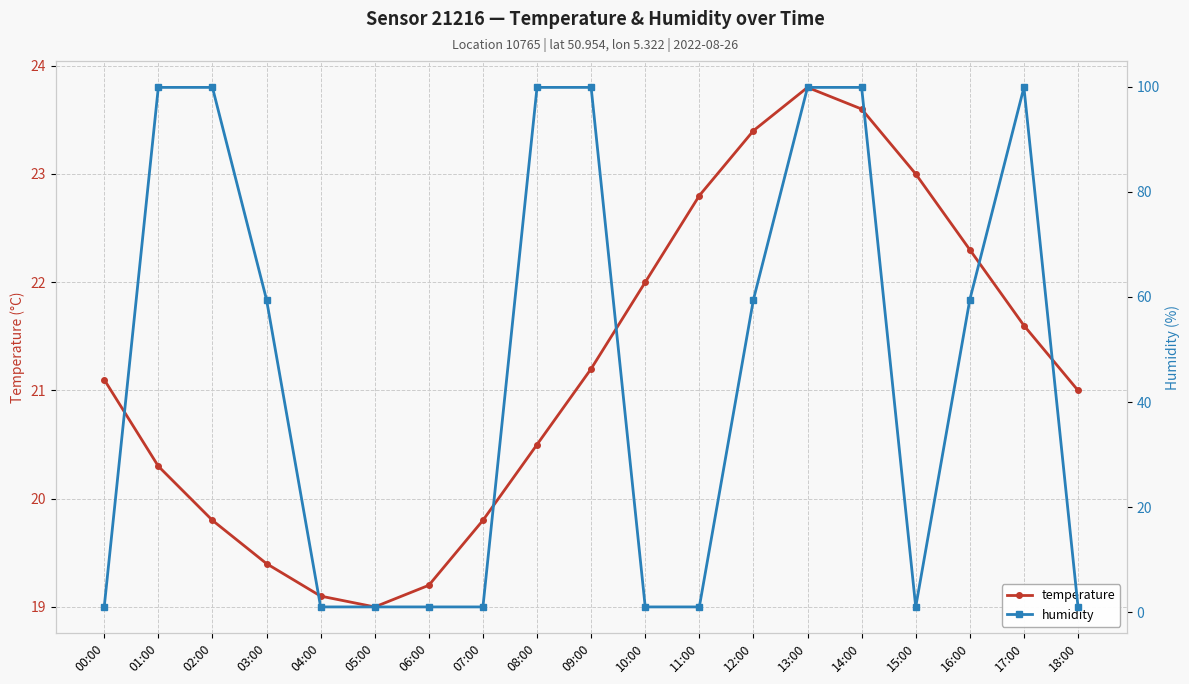

Which series has the largest range (max minus min)?

humidity